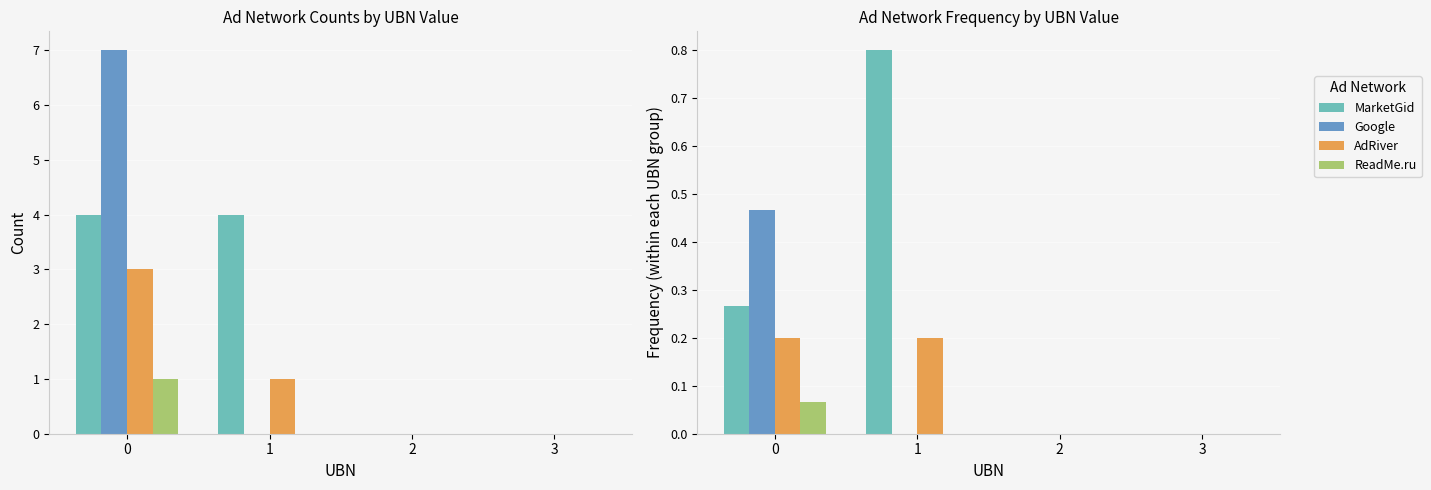

What is the total value across all series at 1?

1.0